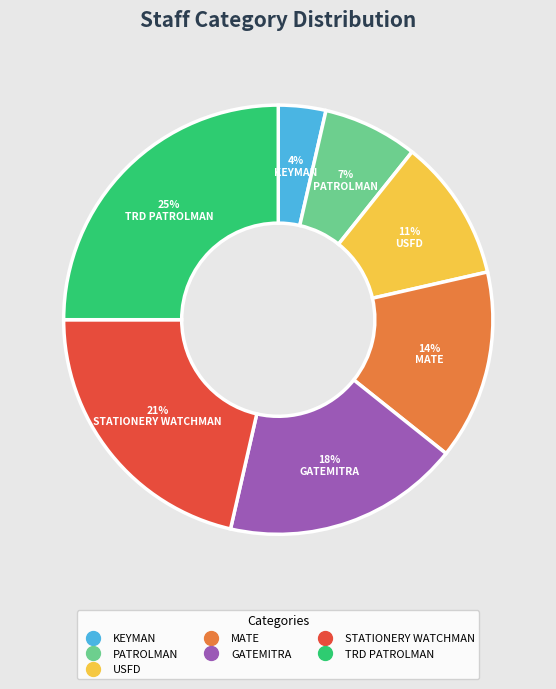

Which slice is the largest?

TRD PATROLMAN